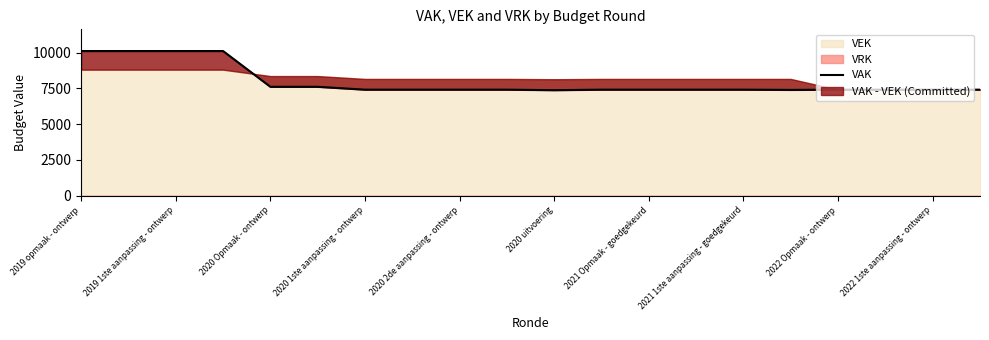

Which category has the highest value across all series?

2019 opmaak - ontwerp